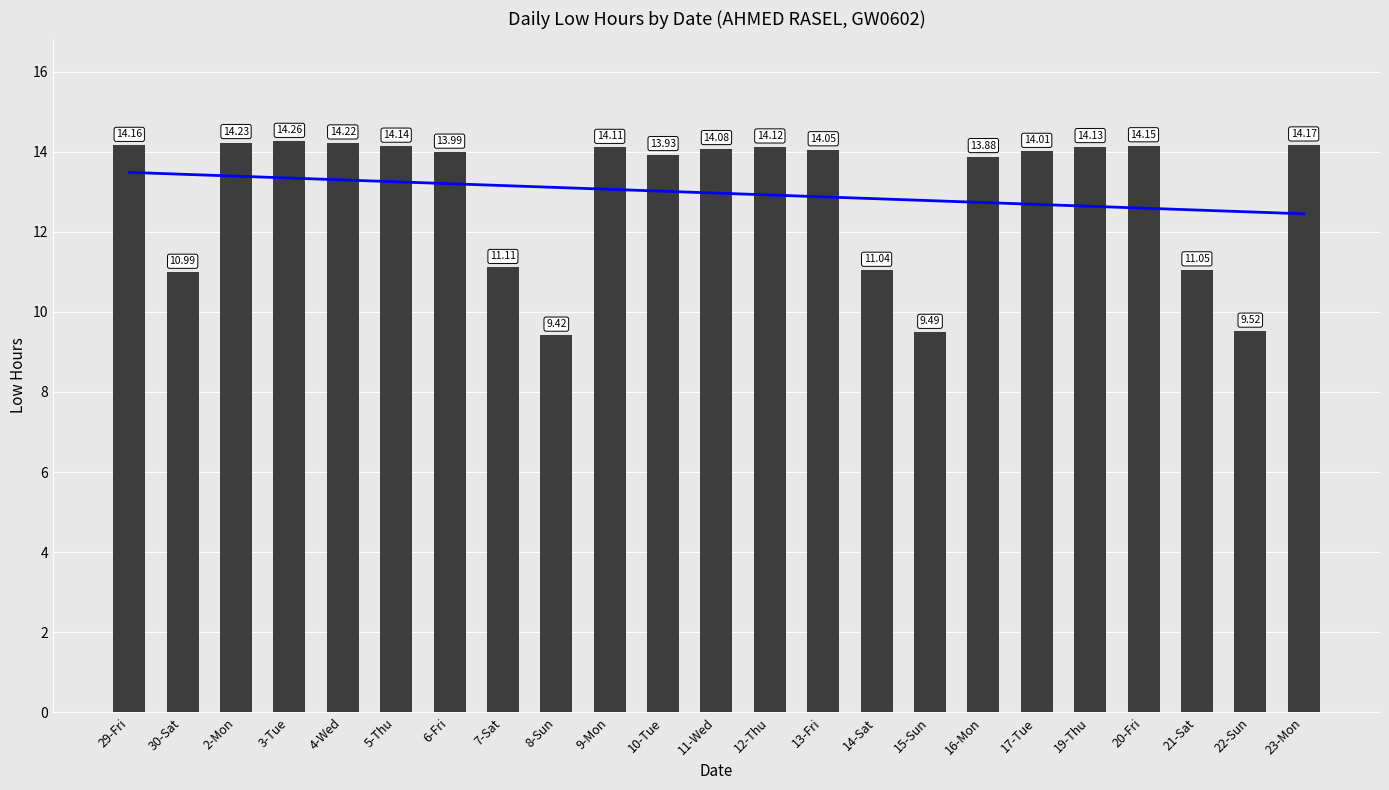

What is the change in value from 2-Mon to 9-Mon?

-0.1